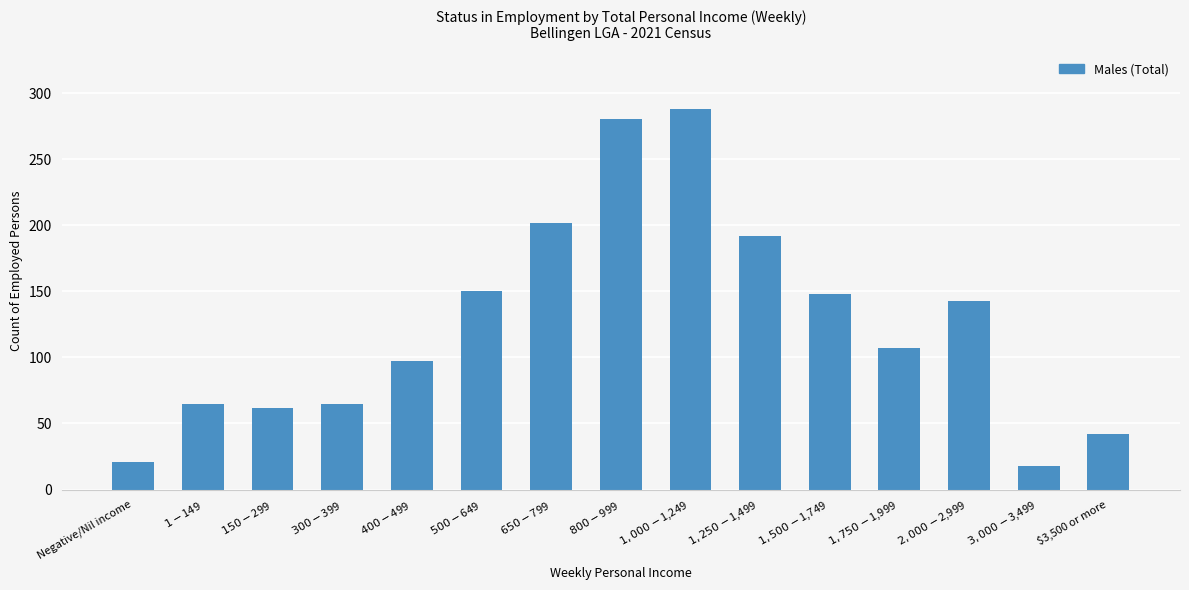

What is the greatest value displayed?

288